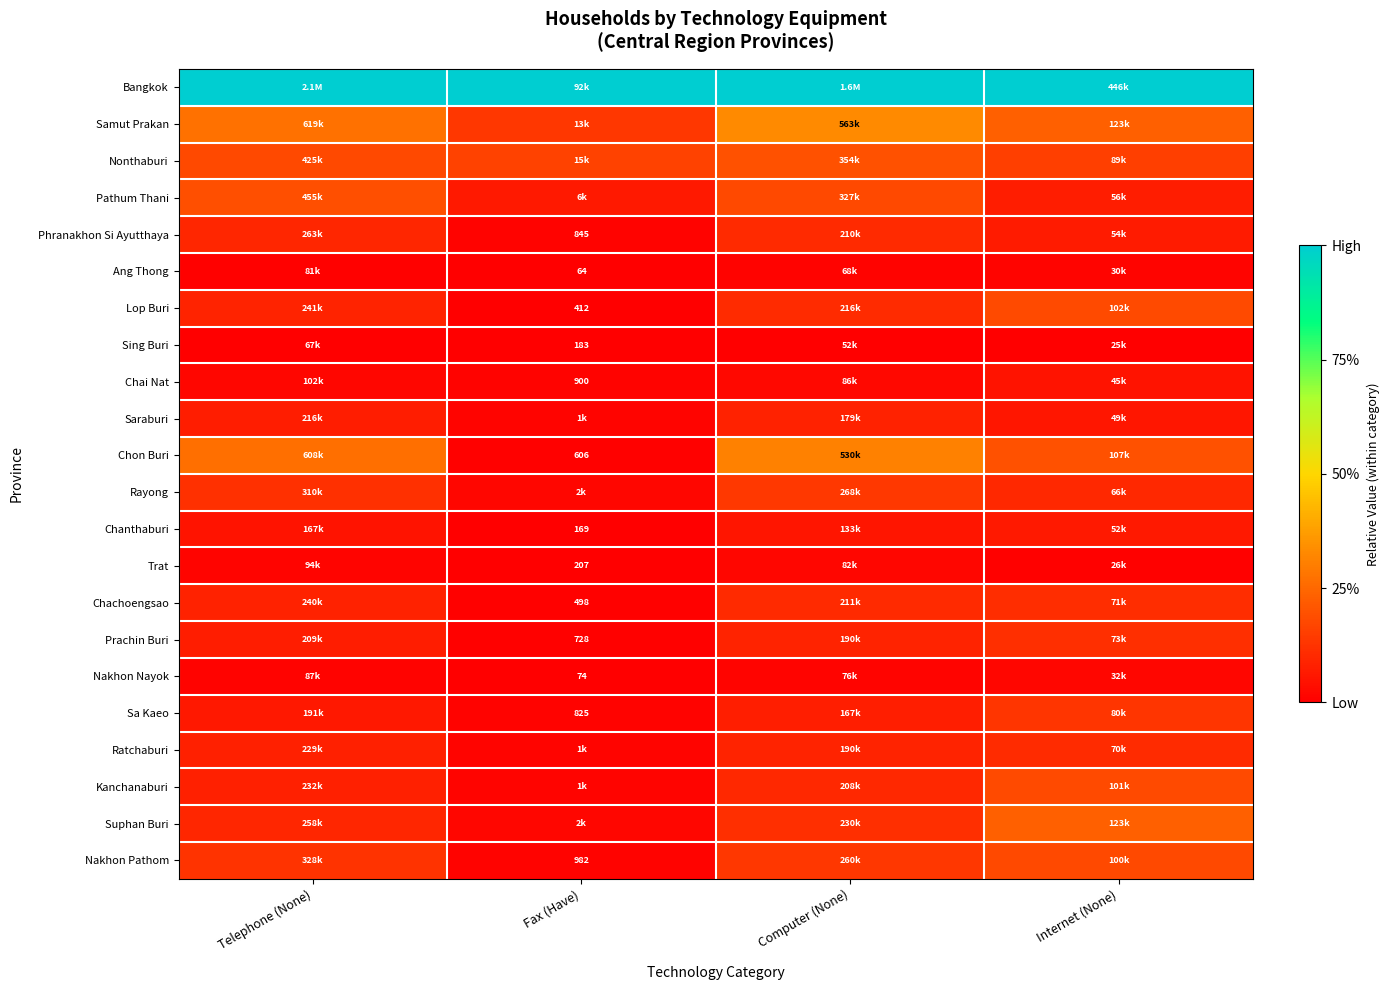

At which label does Pathum Thani reach its minimum?

Fax (Have)